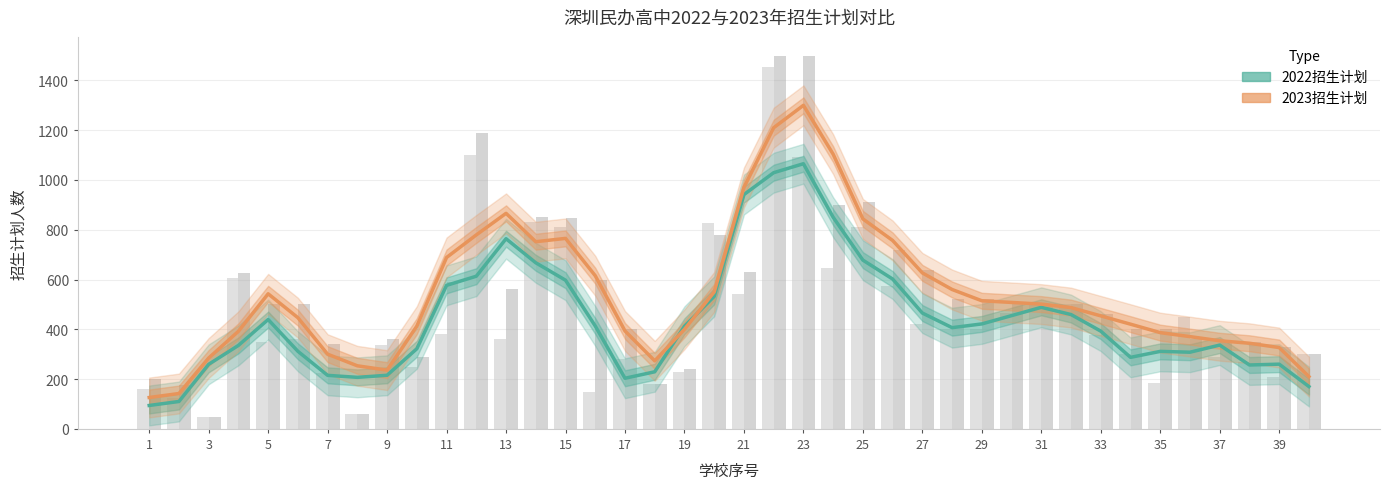

Which series has the largest total across all categories?

2023招生计划